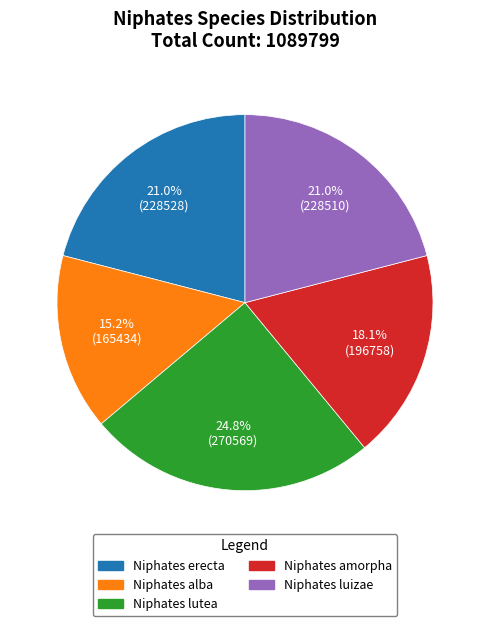

What is the ratio of the value at Niphates luizae to the value at Niphates erecta?

1.0